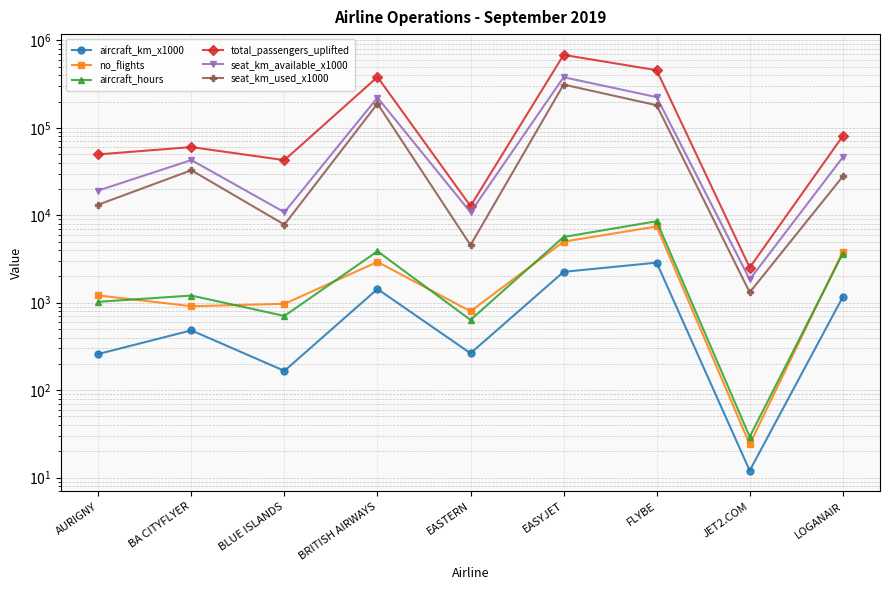

How many lines are shown in the chart?

6